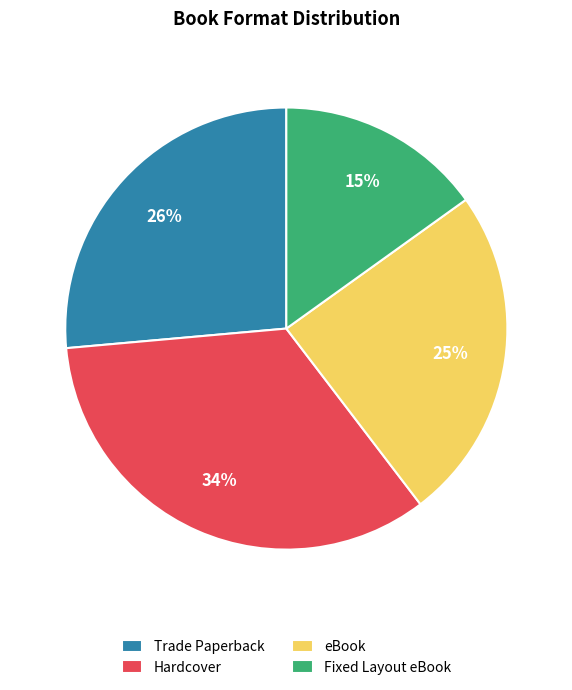

Which slice is the largest?

Hardcover